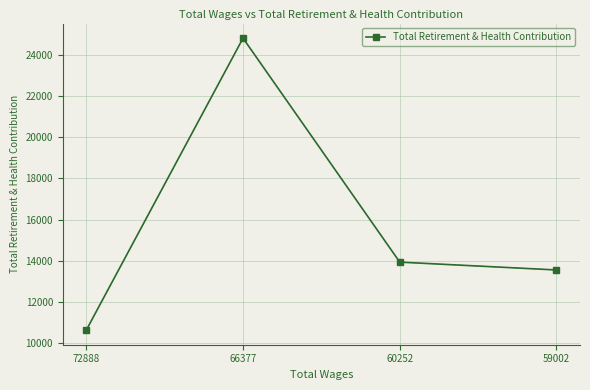

Reading left to right, extract all data points from this chart.

10621	24828	13930	13548